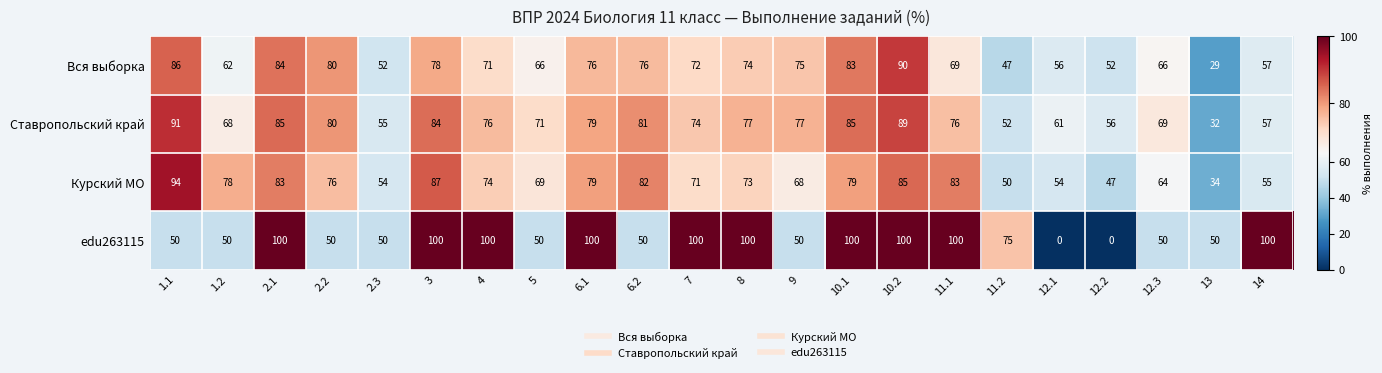

Which series has the widest spread of values?

edu263115